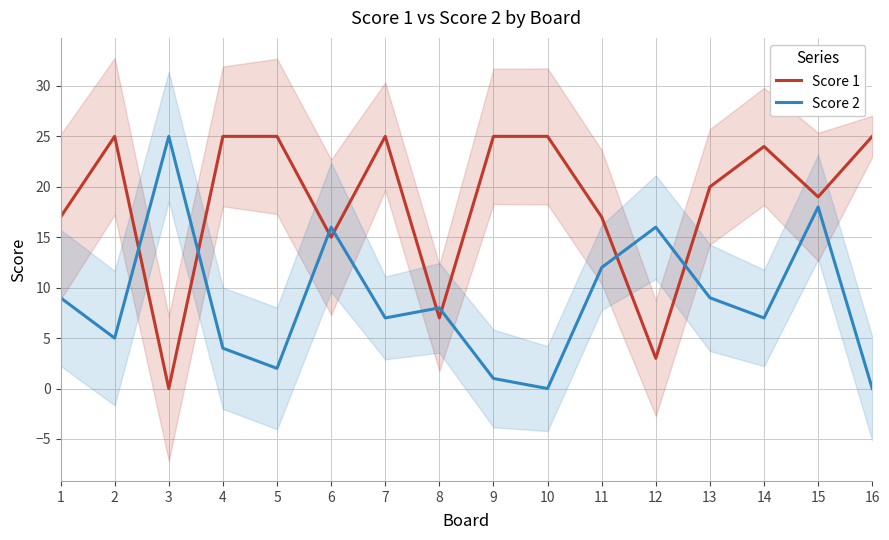

True or false: Score 2 has more than 2 points higher than both neighbors.

True